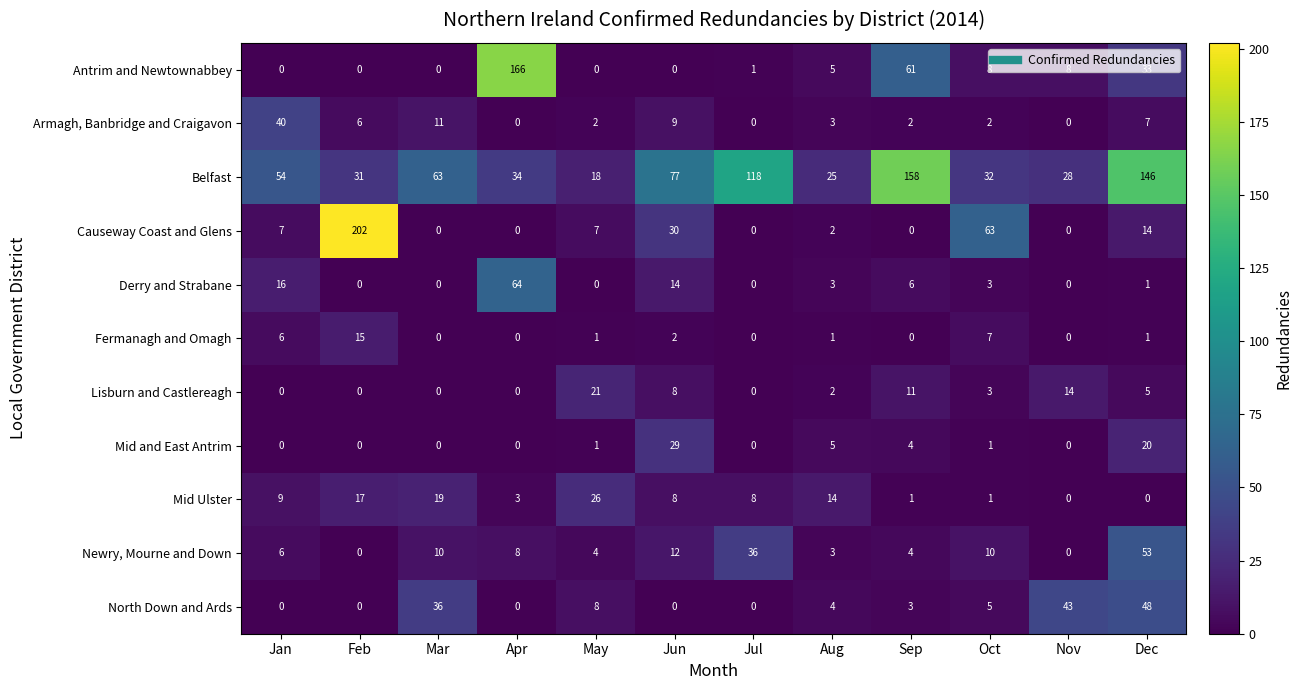

Which series changed the most between Feb and Aug?

Causeway Coast and Glens